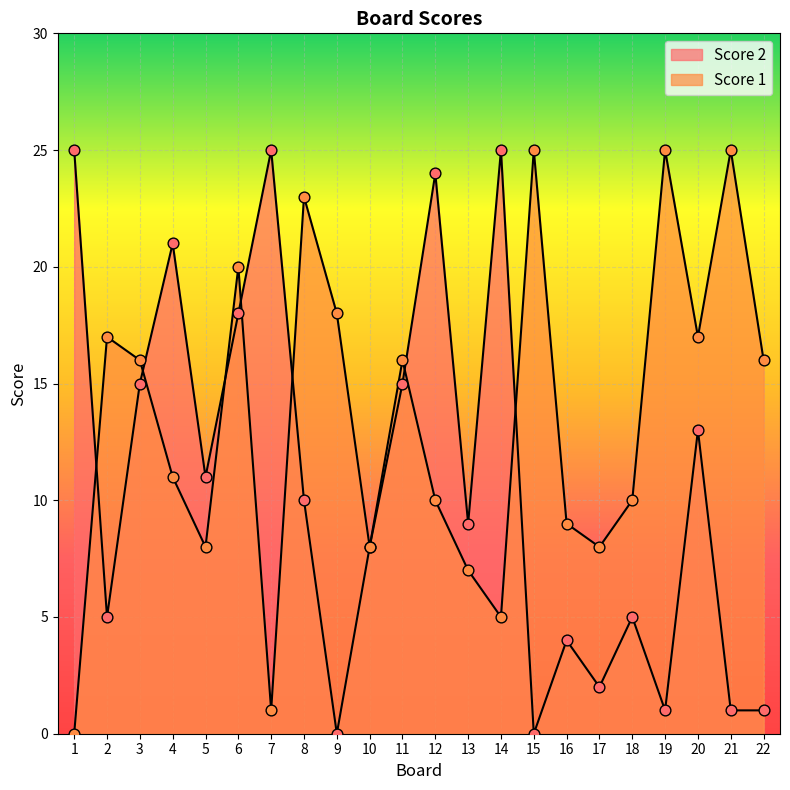

At which category is the sum across all series the highest?

6